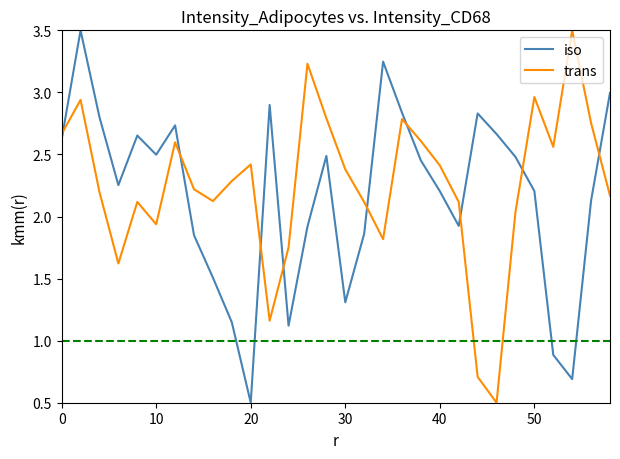

What is the maximum value for iso?

3.5